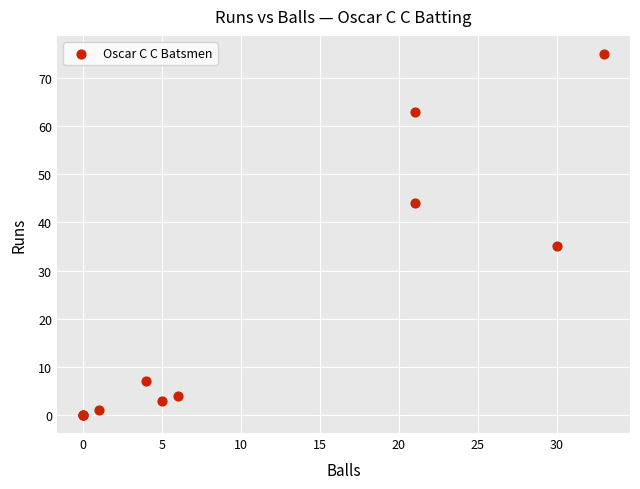

What Y value in the scatter plot is closest to 37?

35